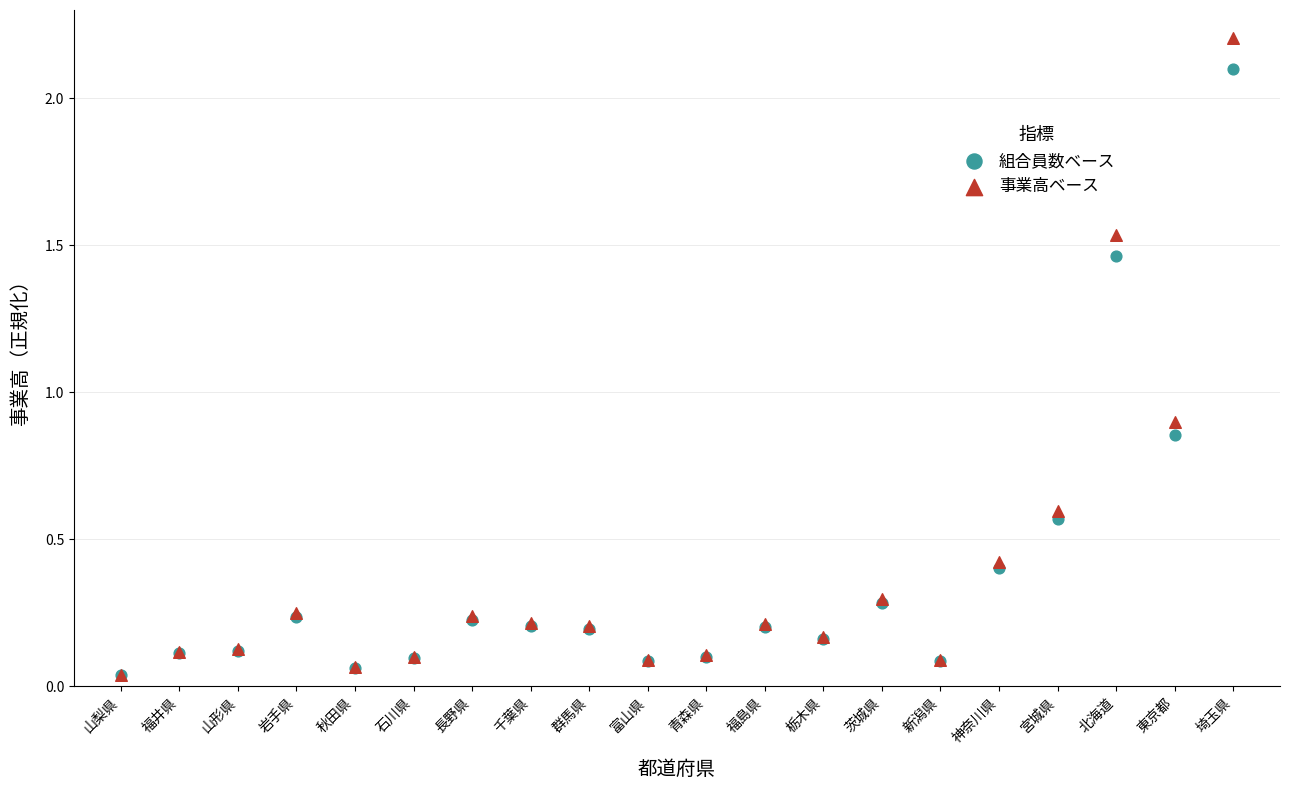

What are all the series names shown in the legend?

組合員数ベース, 事業高ベース